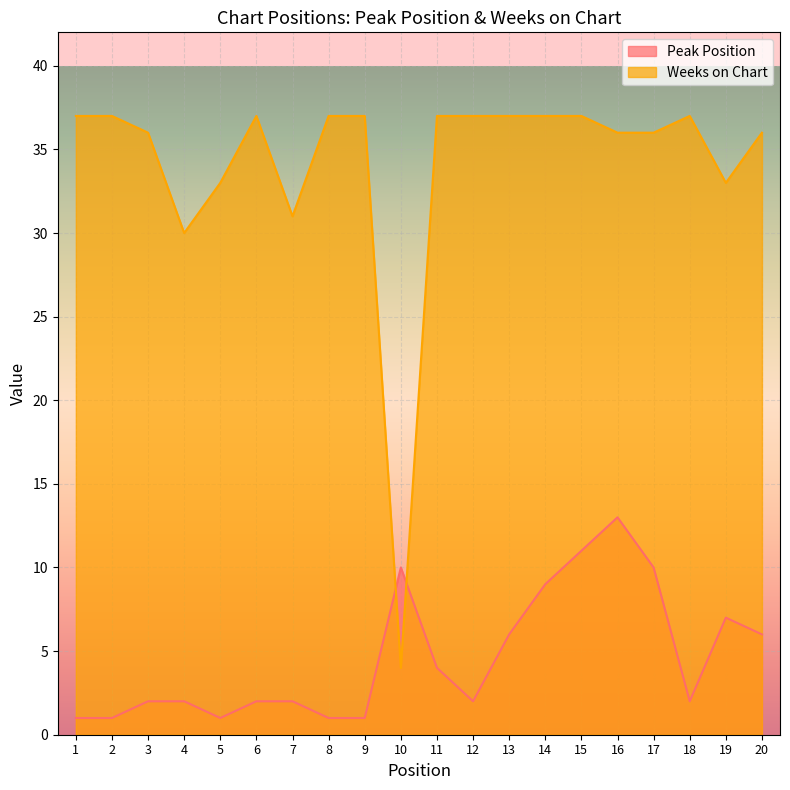

At which category does Weeks on Chart reach its first local peak?

6